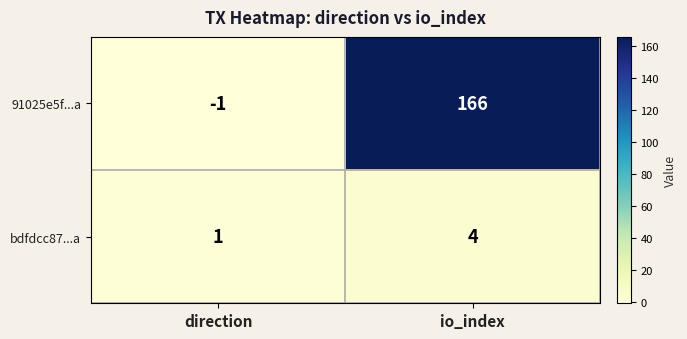

At which label does bdfdcc87...a reach its peak?

io_index